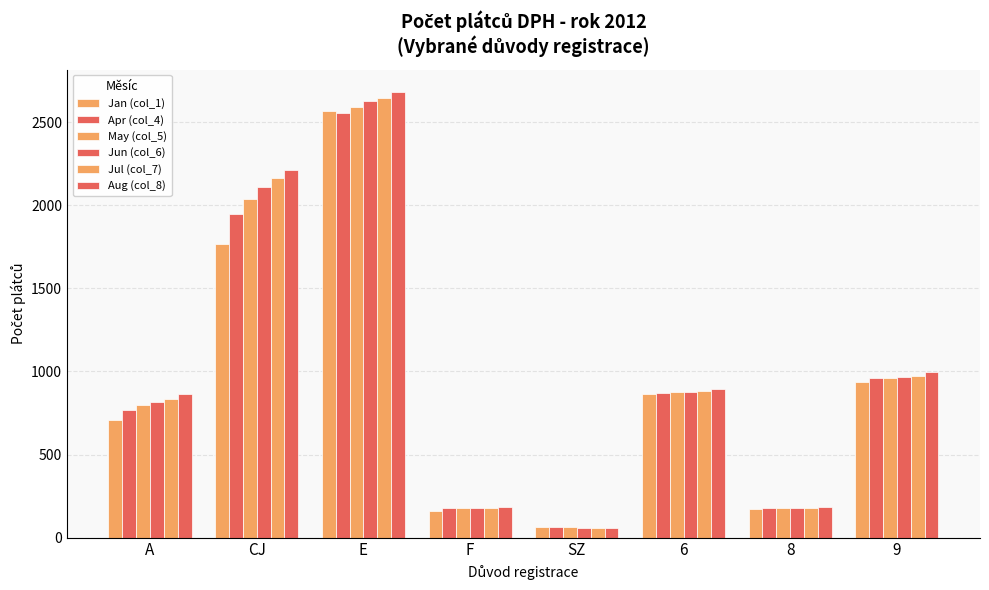

What is the value of the Apr (col_4) bar at the 8th from the left?

963